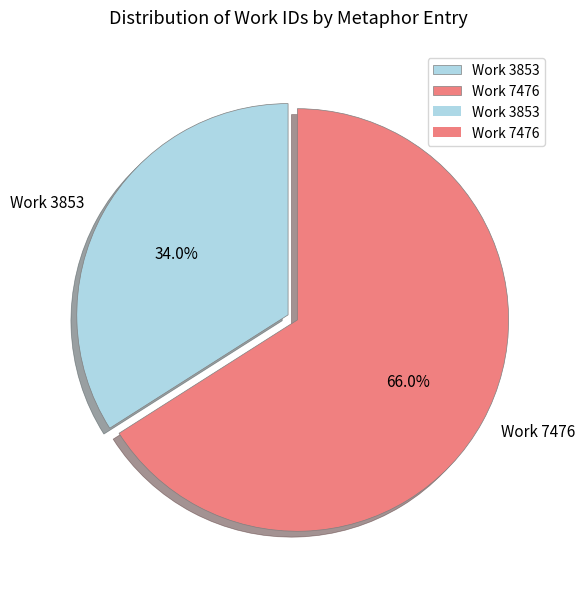

What percentage is the Work 3853 slice, to the nearest percent?

34%